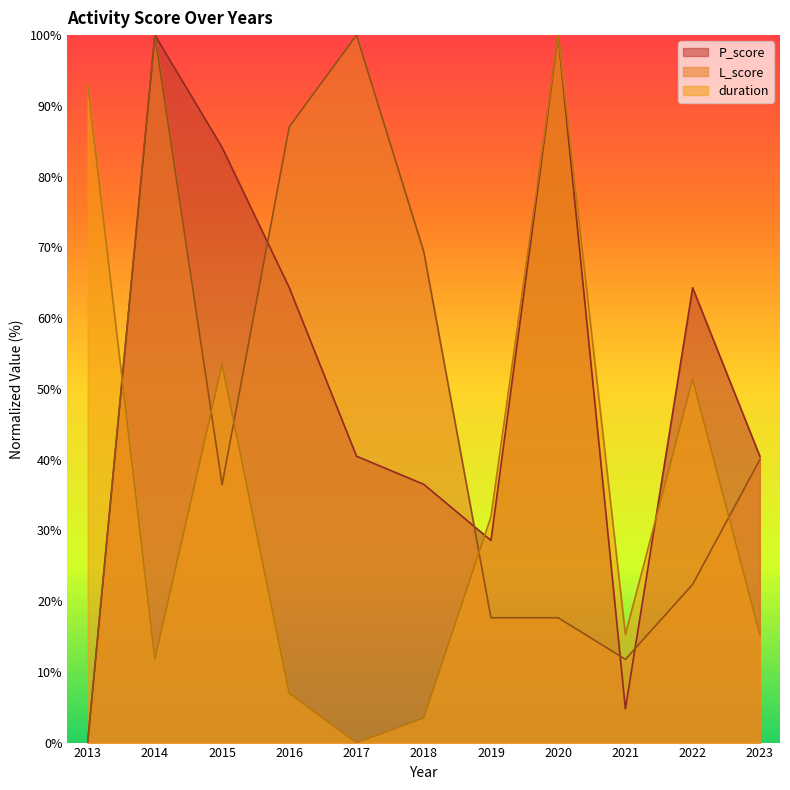

How many interior local valleys does the duration series have?

3